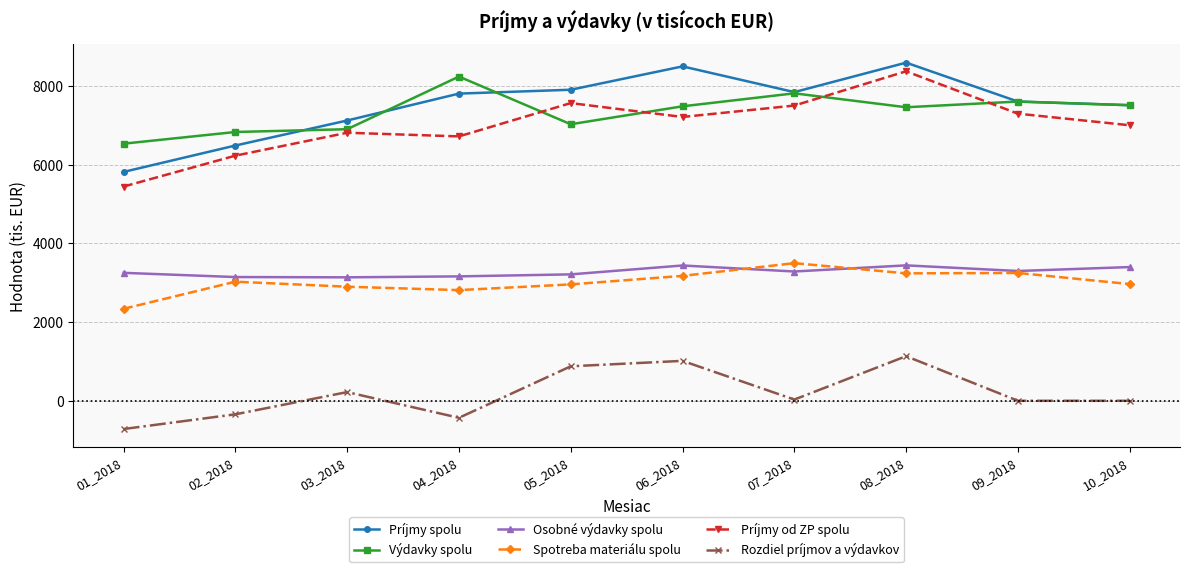

Is the value of Osobné výdavky spolu at 01_2018 greater than the value of Rozdiel príjmov a výdavkov at 03_2018?

Yes